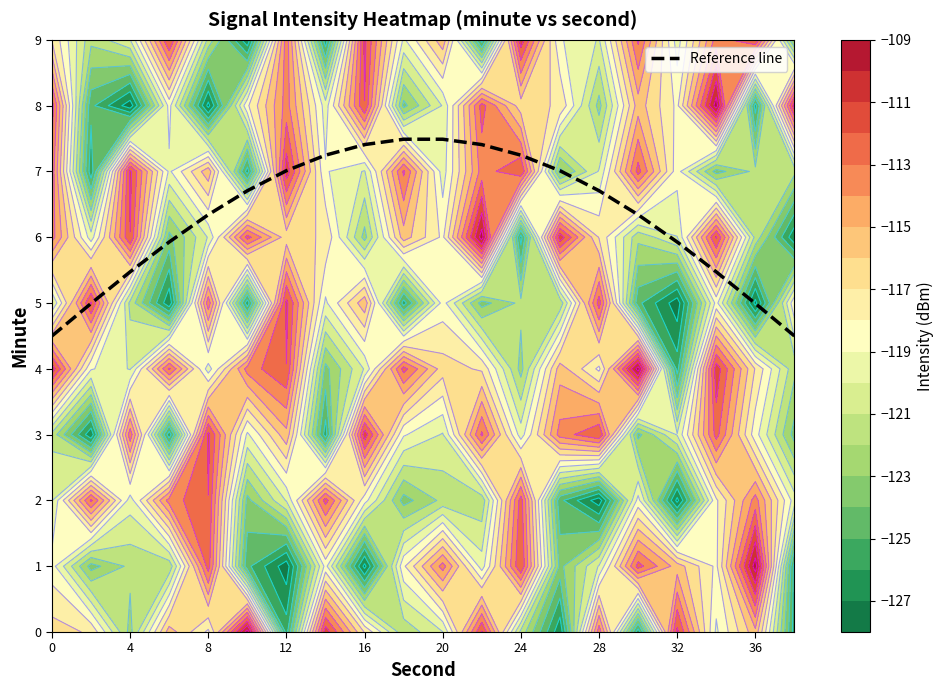

Reading left to right, list all the values displayed in this chart.

4.5	5.0	5.5	5.9	6.3	6.7	7.0	7.2	7.4	7.5	7.5	7.4	7.2	7.0	6.7	6.3	5.9	5.5	5.0	4.5